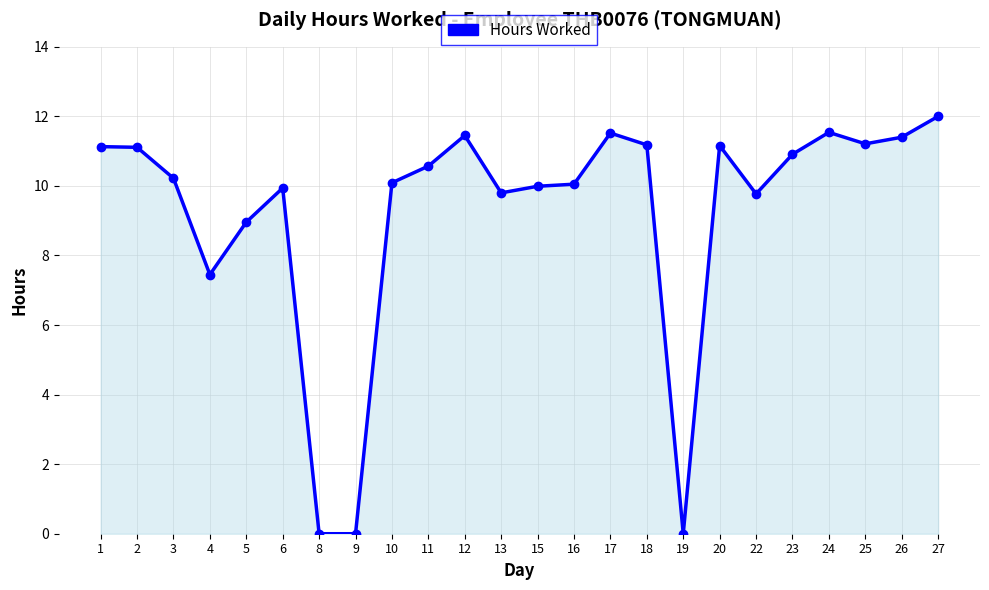

True or false: the data shows 12.0 at 5.

False